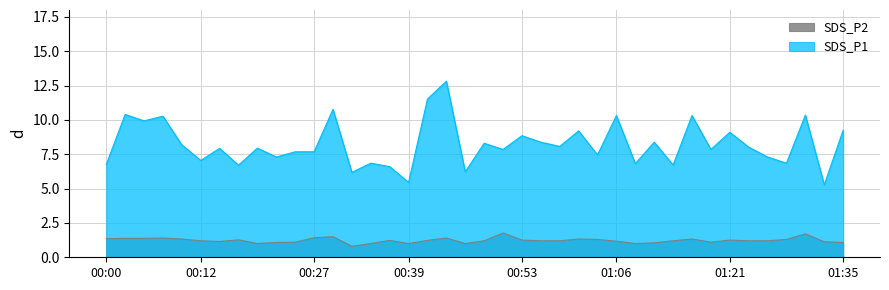

True or false: SDS_P2 and SDS_P1 cross at least once.

False